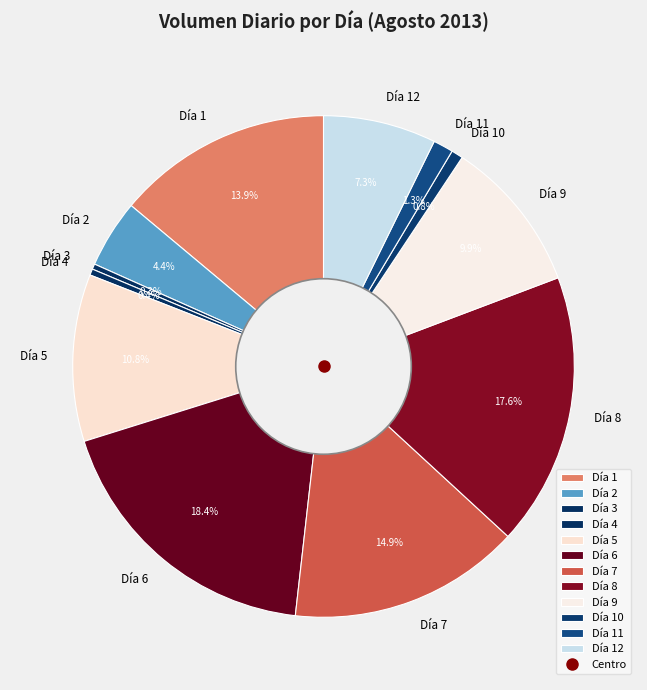

What is the largest slice in the pie chart?

Día 6